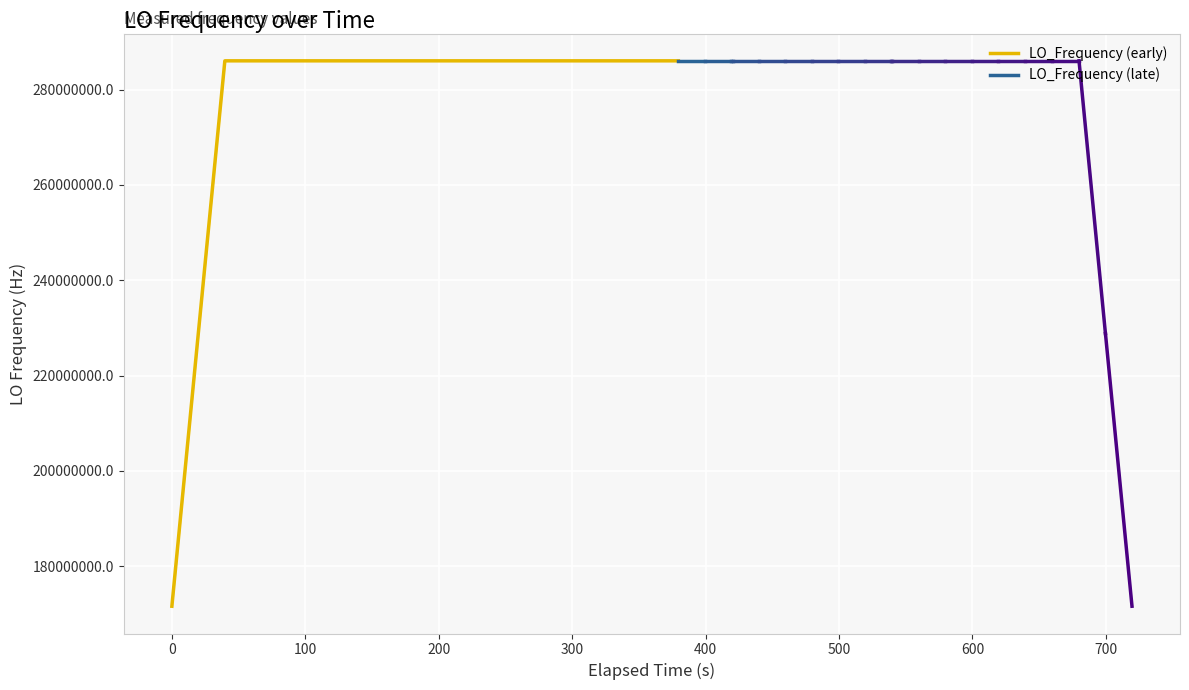

What is the difference between the second highest and second lowest values?

57209402.5